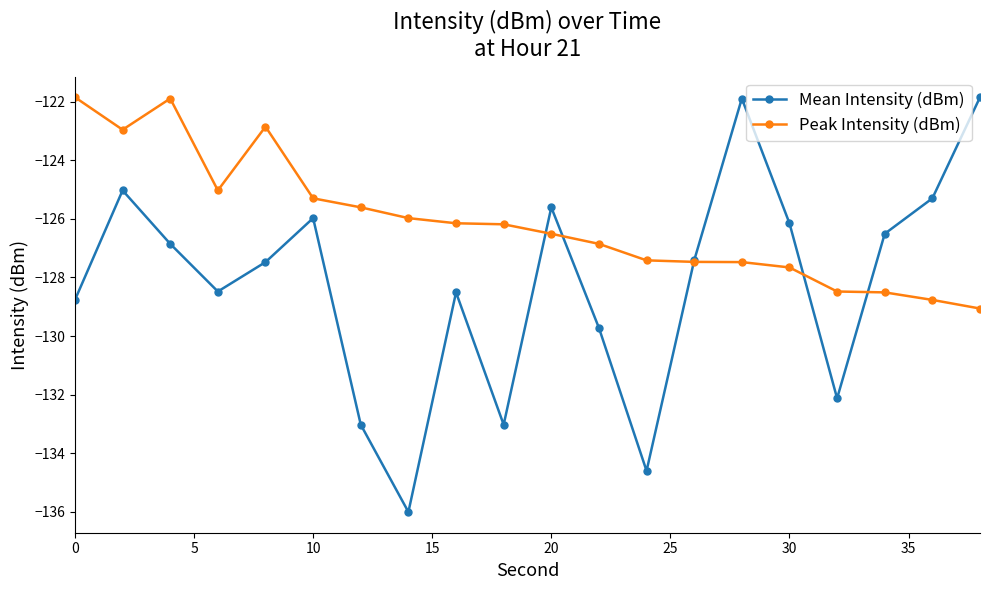

Which series has the largest range (max minus min)?

Mean Intensity (dBm)